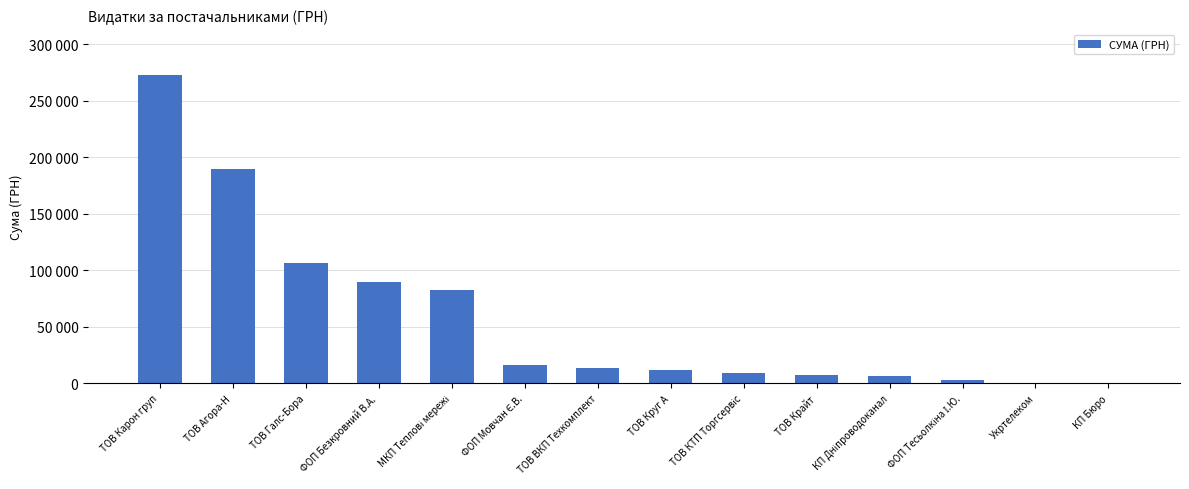

The chart shows a value of 607.3 at Укртелеком. True or false?

False